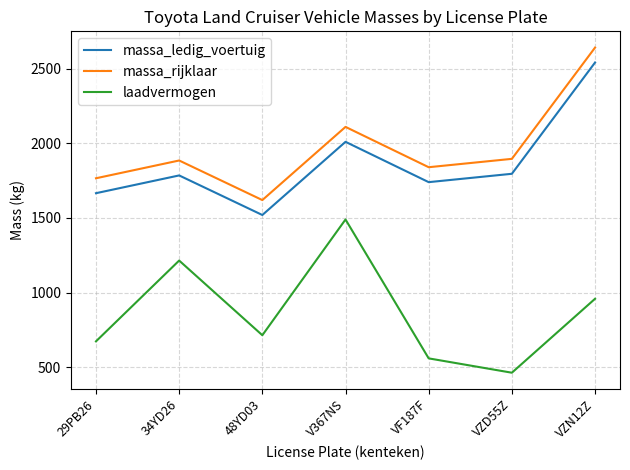

At which category is the sum across all series the highest?

VZN12Z